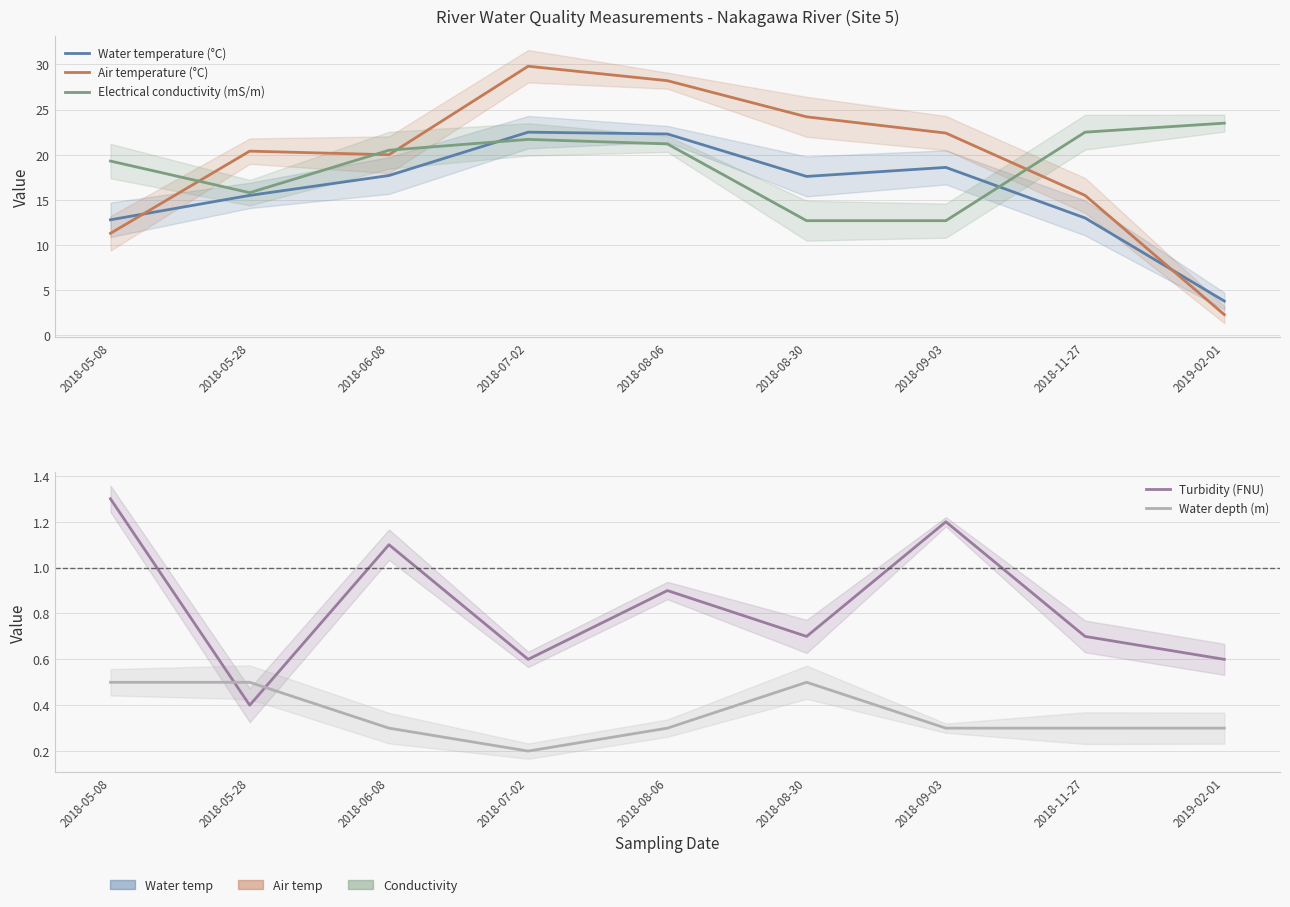

What is the label of the 1st point from the left?

2018-05-08